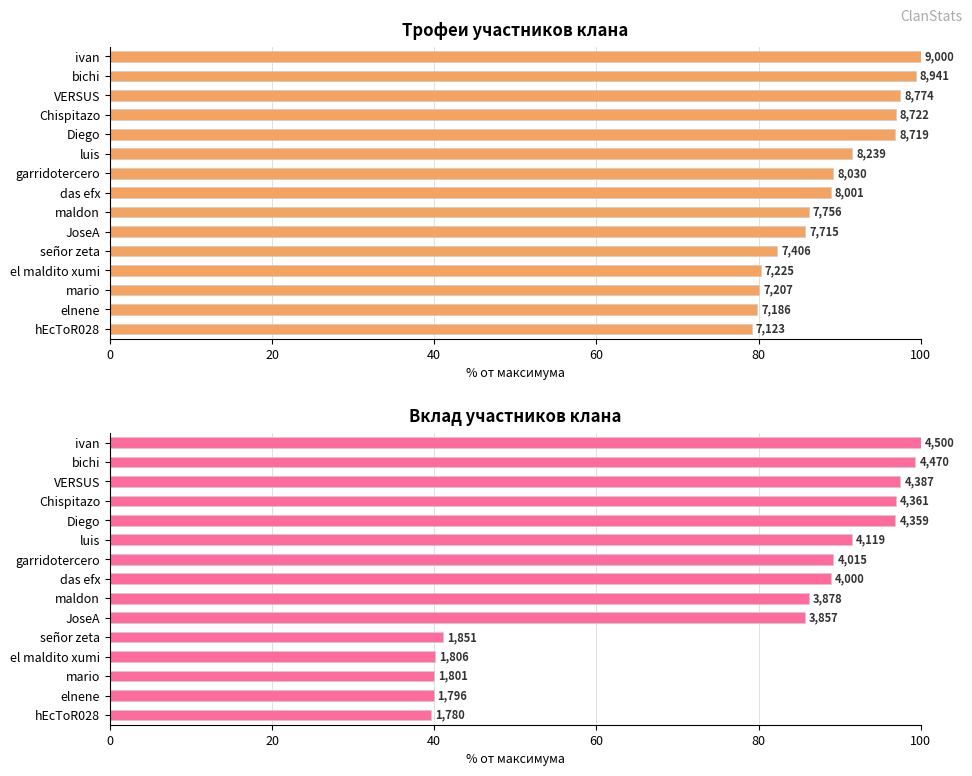

How many groups of bars are there?

15